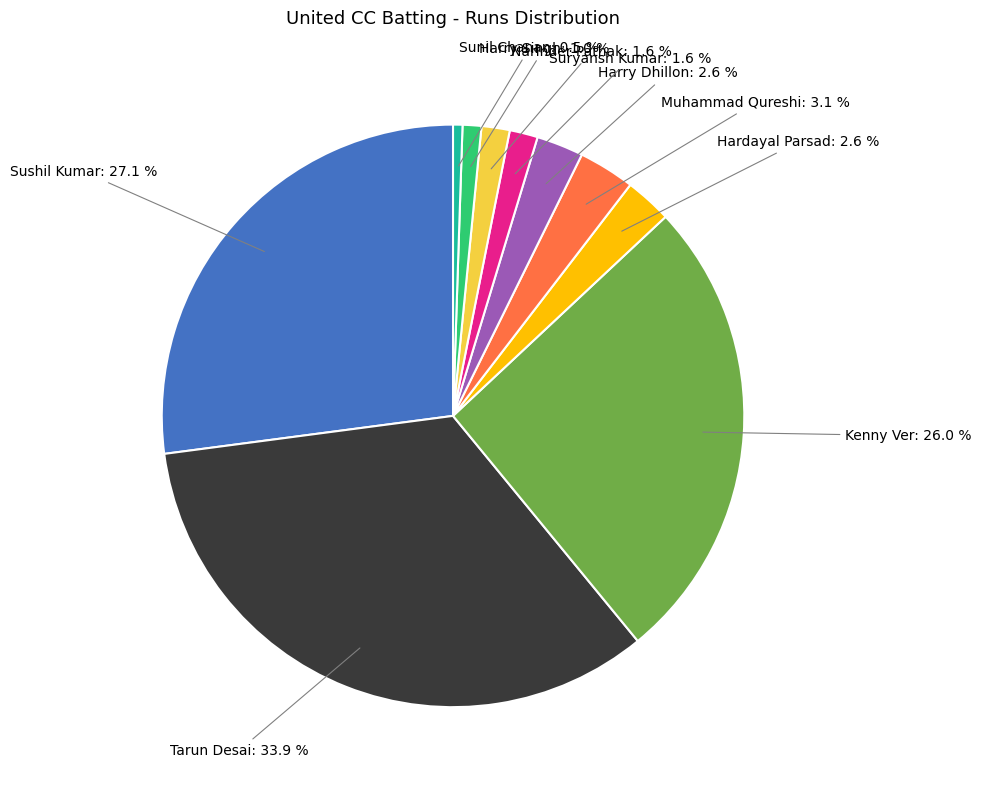

How many slices are in this pie chart?

10